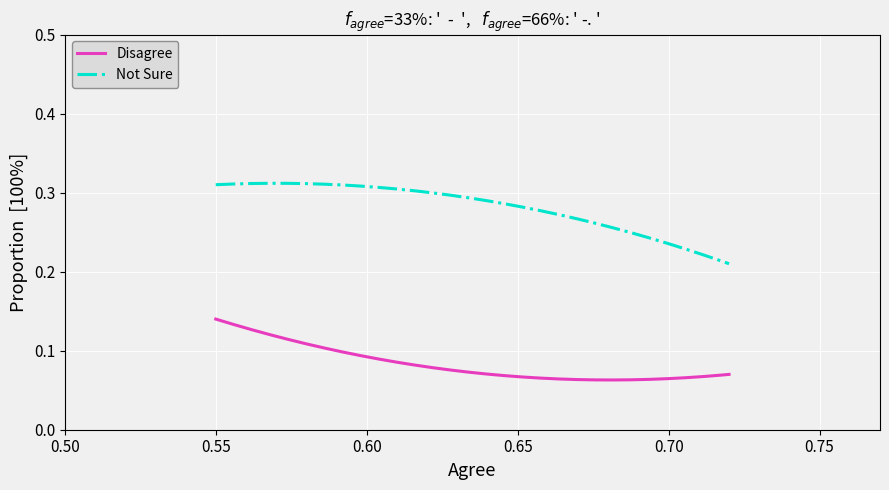

Which series has the largest total across all categories?

Not Sure